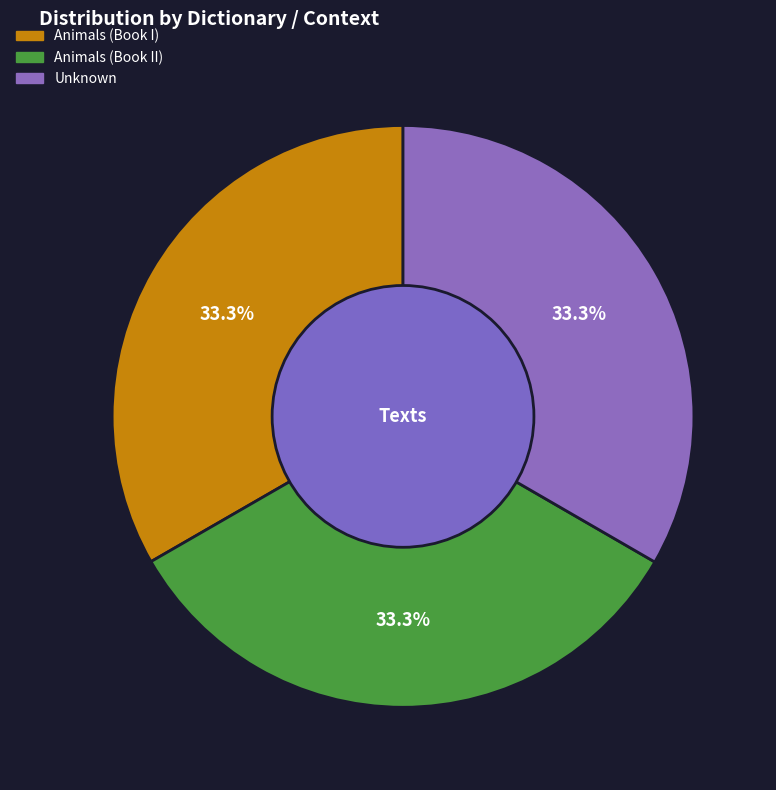

To the nearest percent, what percentage of the pie is Animals (Book I)?

33%